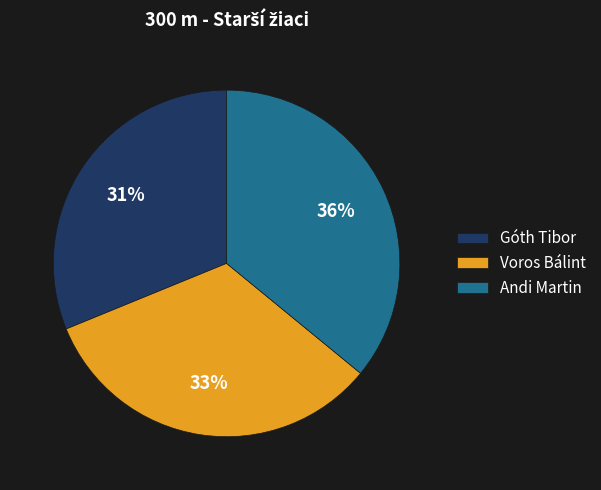

Is the sum of Góth Tibor and Andi Martin greater than half?

Yes